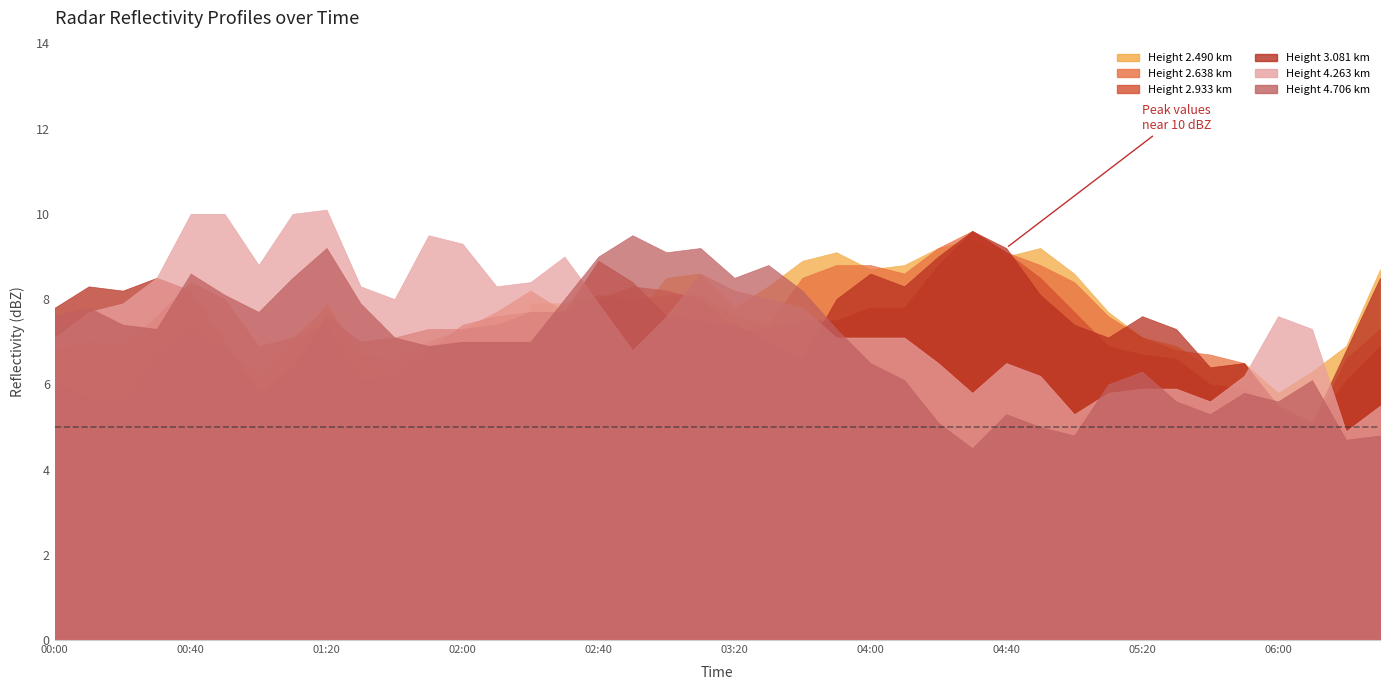

Is it true that 3.081 equals 10.8 at 2007/04/28 06:20?

False